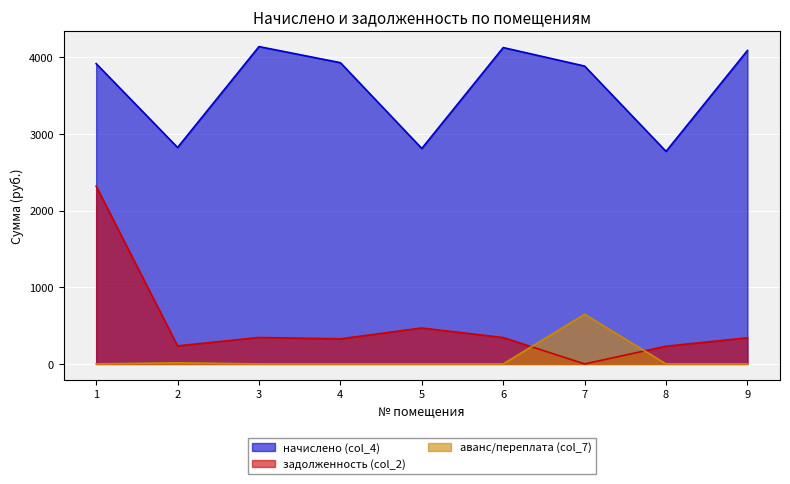

Reading right to left, list all the values displayed in this chart.

начислено (col_4): 9=4089.5	8=2773.0	7=3886.0	6=4127.6	5=2811.1	4=3930.5	3=4140.4	2=2823.8	1=3917.8
задолженность (col_2): 9=340.8	8=231.1	7=0.0	6=344.0	5=468.8	4=327.5	3=345.0	2=235.3	1=2319.6
аванс/переплата (col_7): 9=0.0	8=0.0	7=647.7	6=0.0	5=0.0	4=0.0	3=0.0	2=14.7	1=0.0